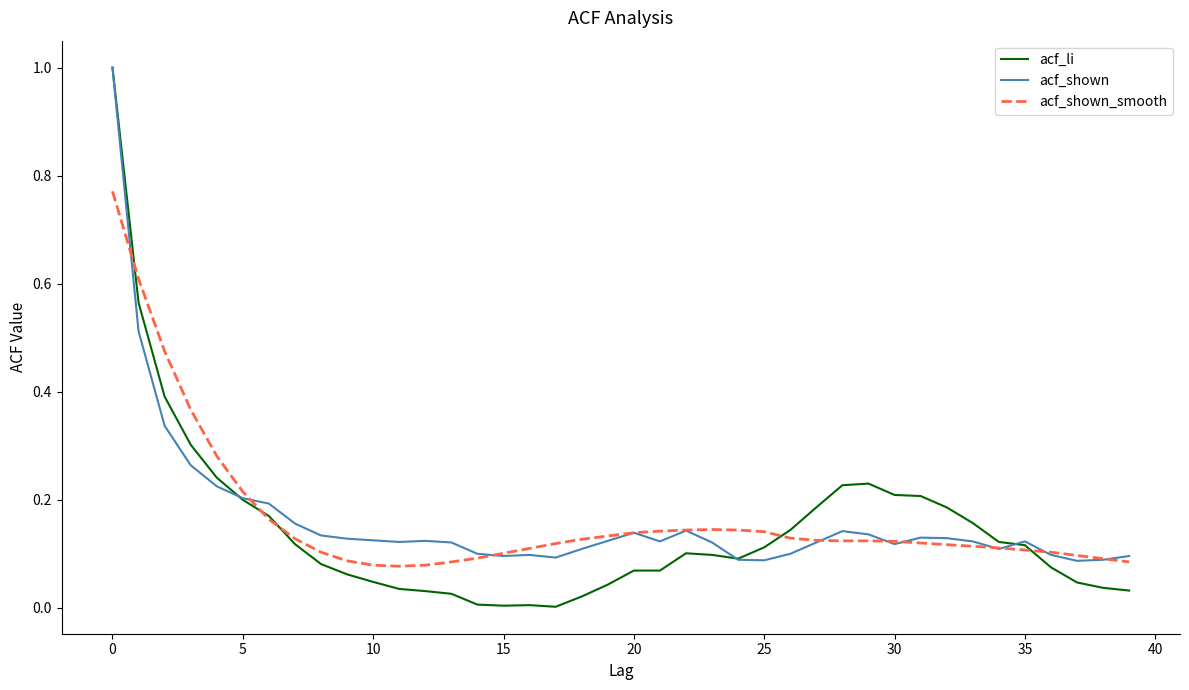

What is the maximum value shown in the chart?

1.0